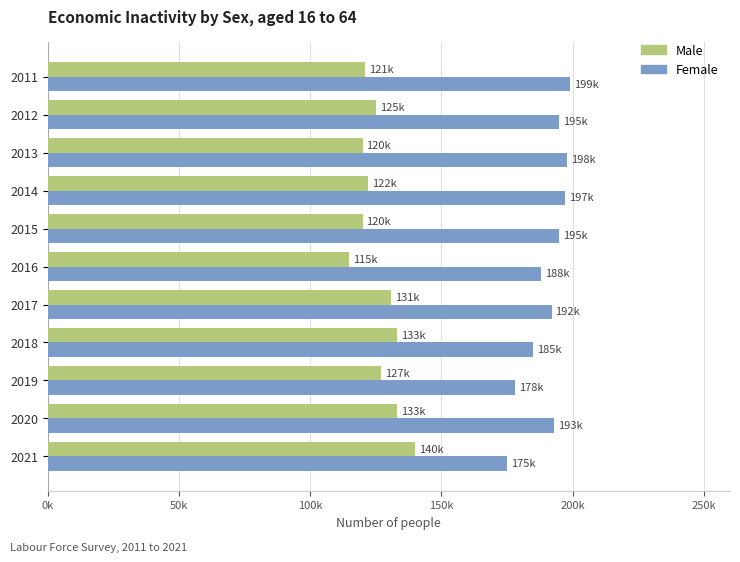

What are all the series names shown in the legend?

Male, Female